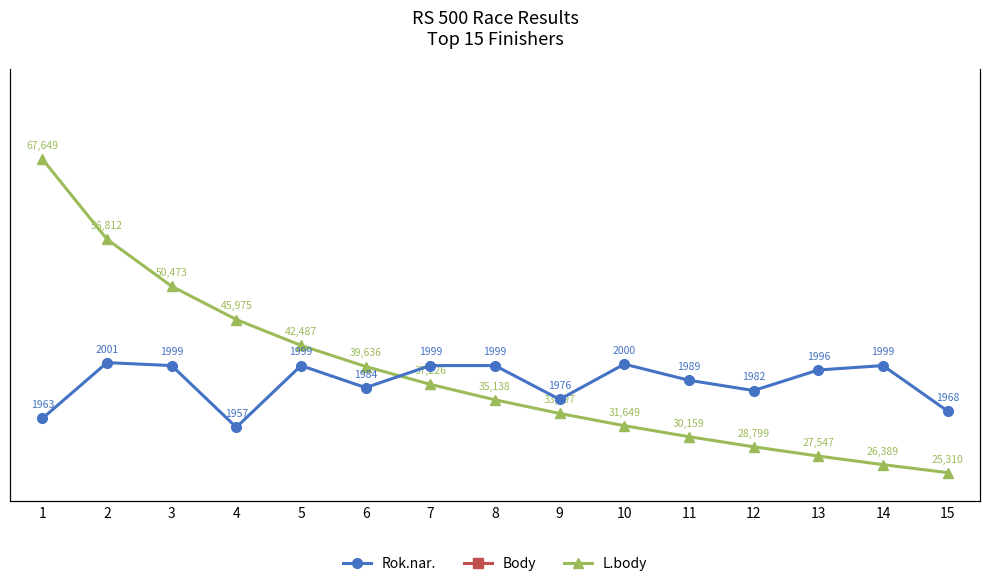

What is the difference between the second highest and minimum values in the L.body series?

31502